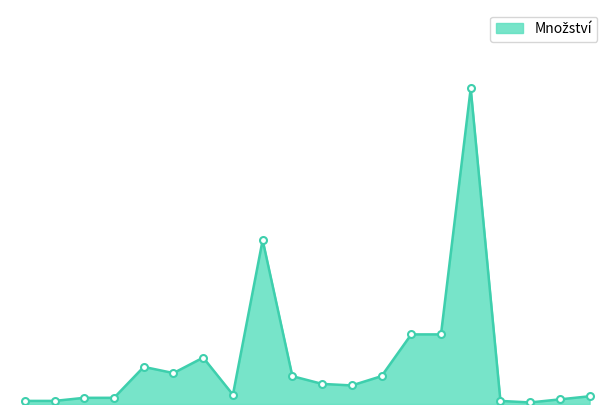

How many points are lower than both their immediate neighbors (excluding endpoints)?

4